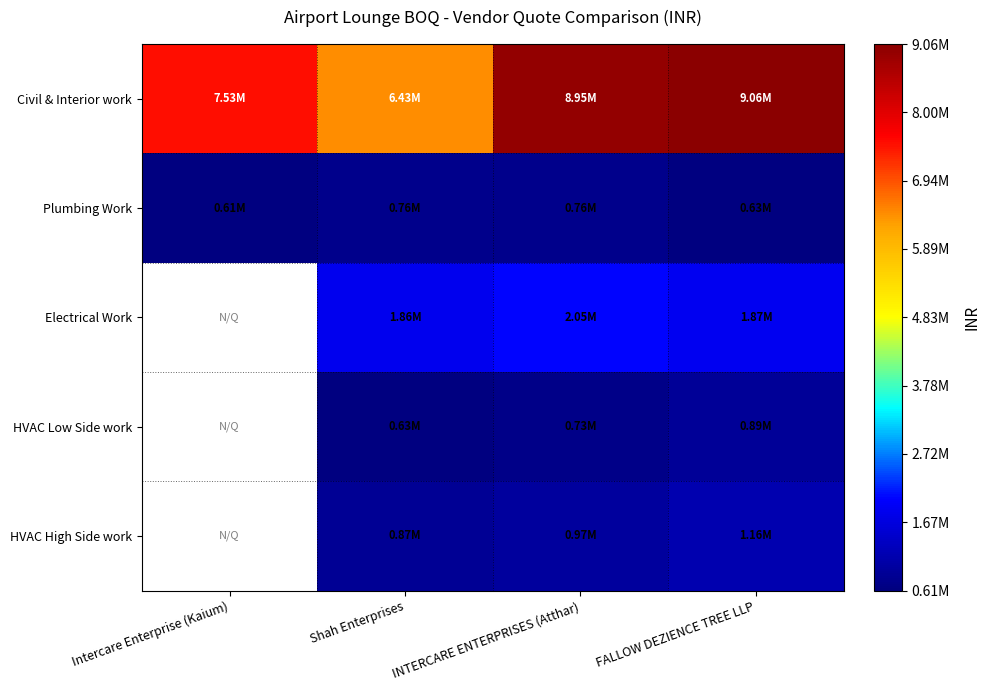

What is the difference between the HVAC Low Side work values at FALLOW DEZIENCE TREE LLP and Shah Enterprises?

257136.5